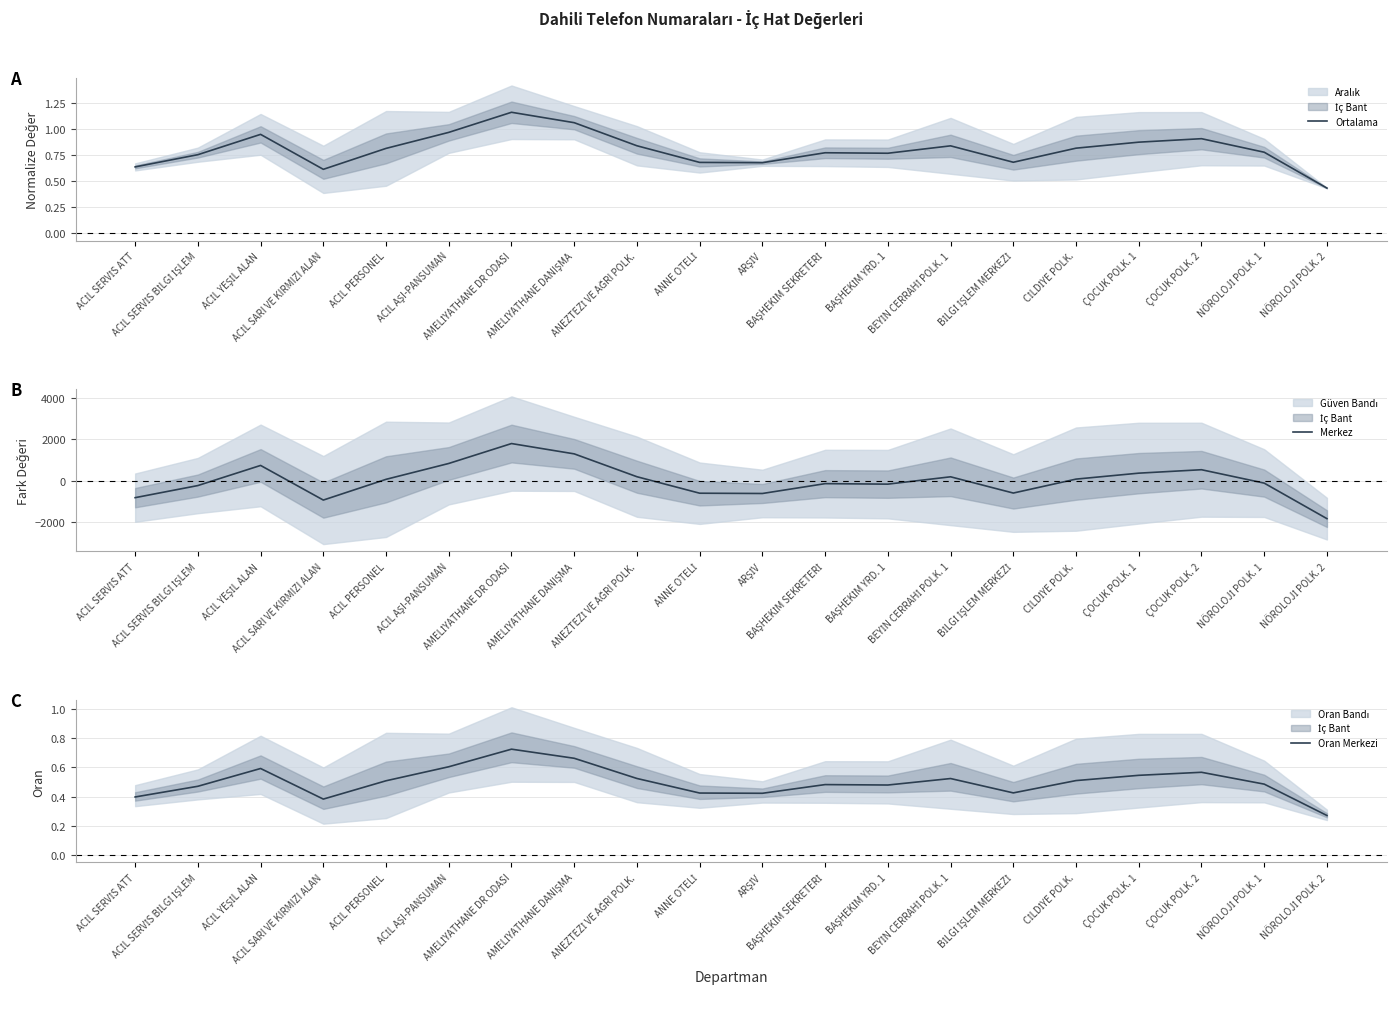

What is the total value across all series at AMELİYATHANE DR ODASI?

1805.4